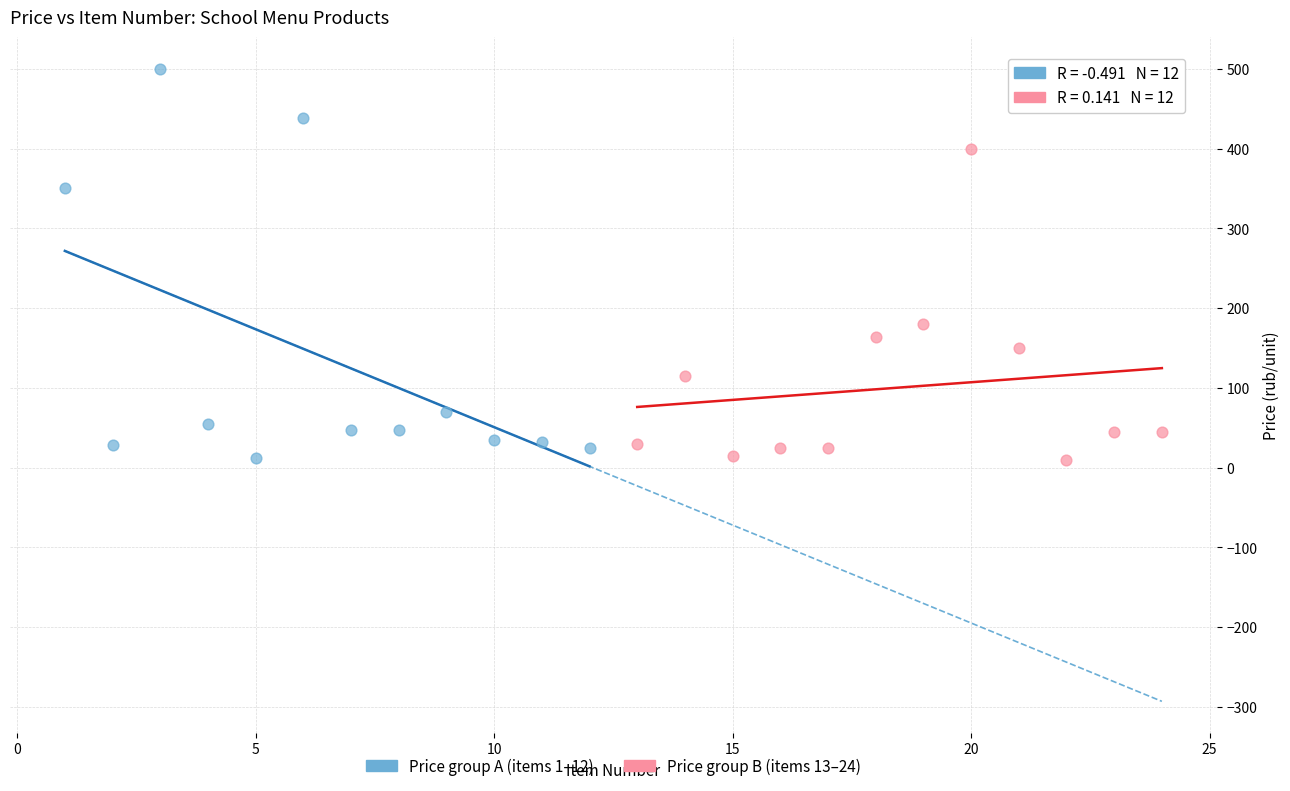

Which series reaches the maximum Y coordinate?

Price group A (items 1–12)